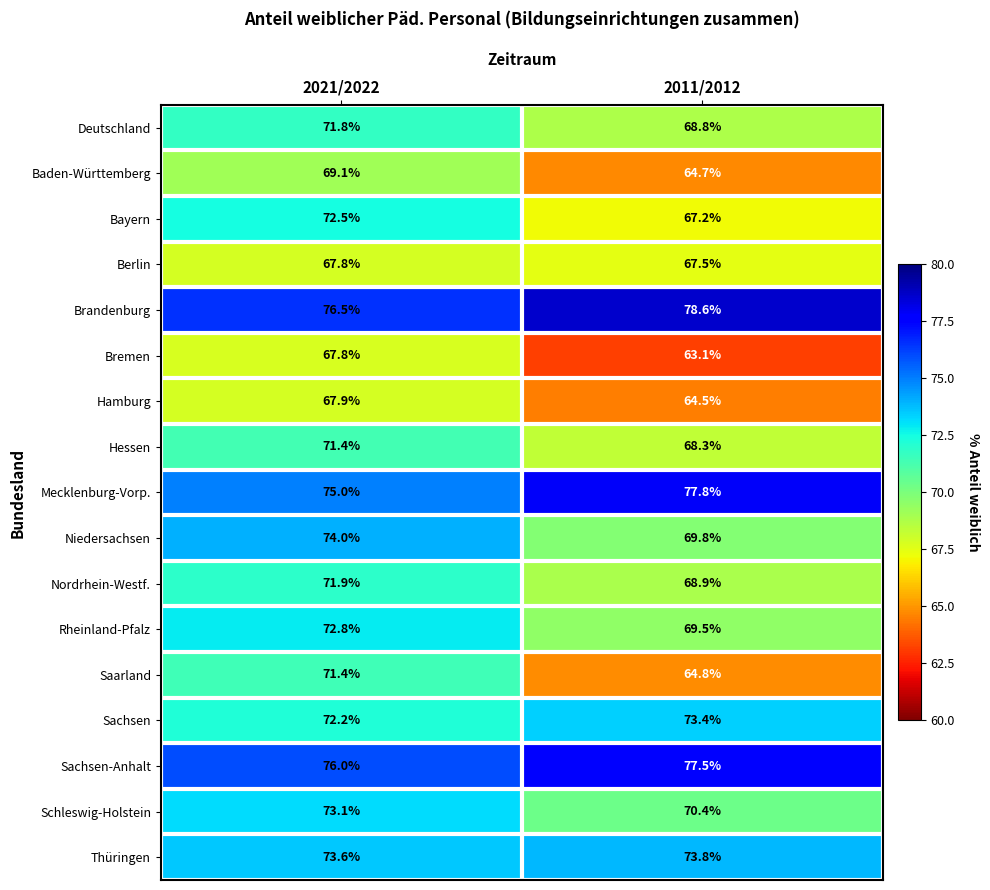

True or false: Thüringen has a value of 14.8 at 2021/2022.

False